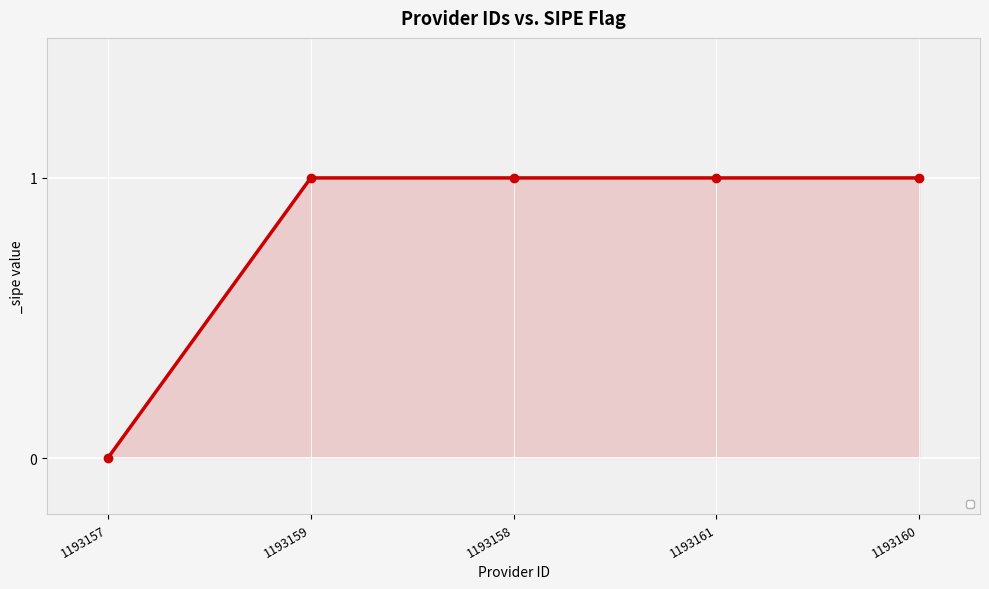

What is the difference between the second highest and minimum values?

1